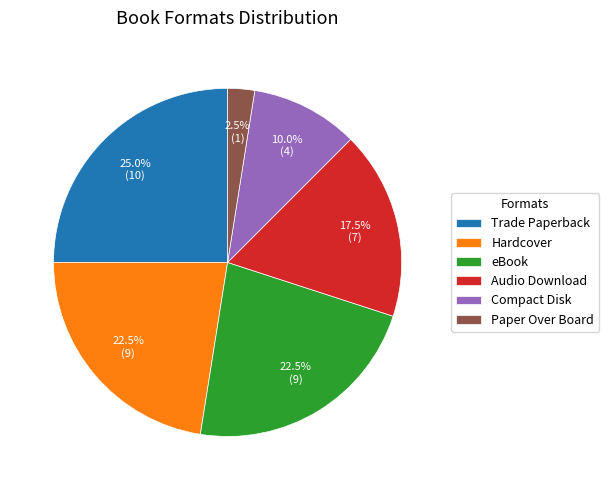

Which has a higher value, Audio Download or Hardcover?

Hardcover